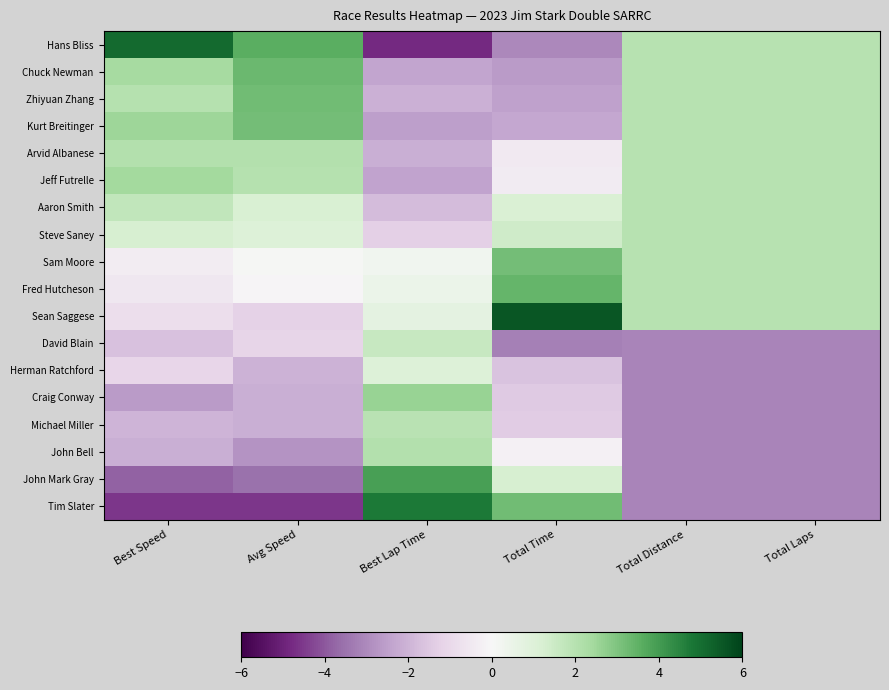

Which series has the largest total across all categories?

Sean Saggese